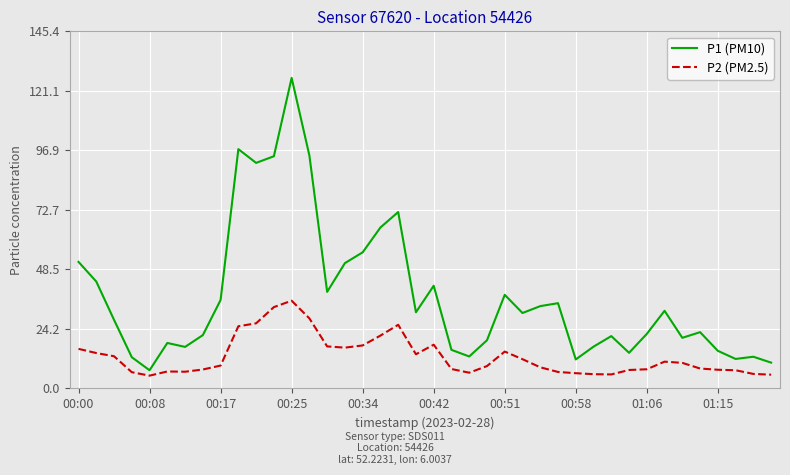

What is the greatest value displayed?

126.4